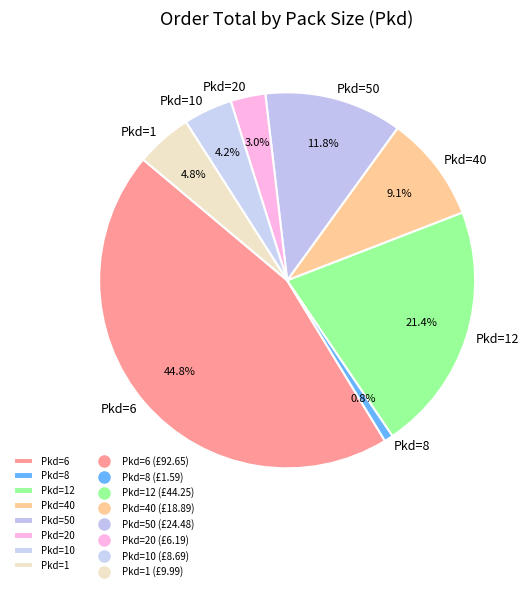

Is there a majority slice in this chart?

No